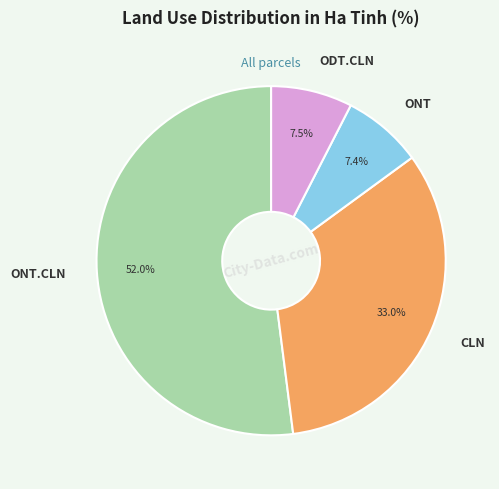

What percentage is the ONT slice, to the nearest percent?

7%